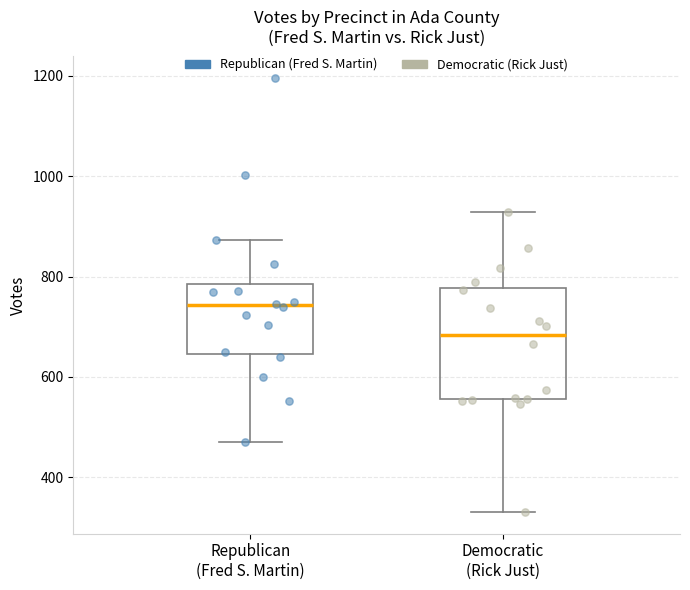

Comparing the boxes themselves (not the whiskers), which one is the tallest?

Democratic (Rick Just)